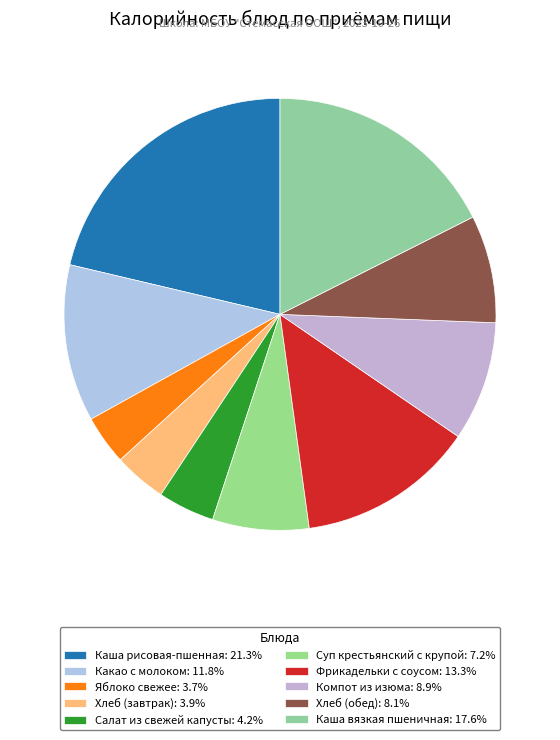

How many slices are in this pie chart?

10